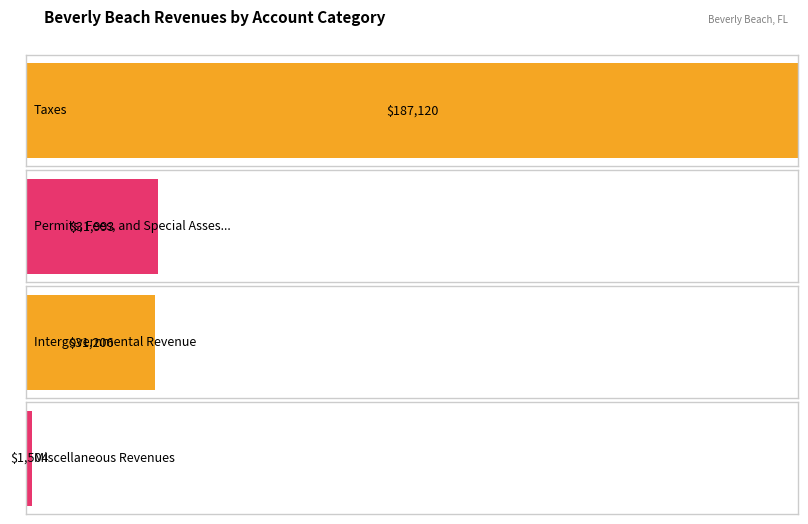

How many data points does each series have?

4